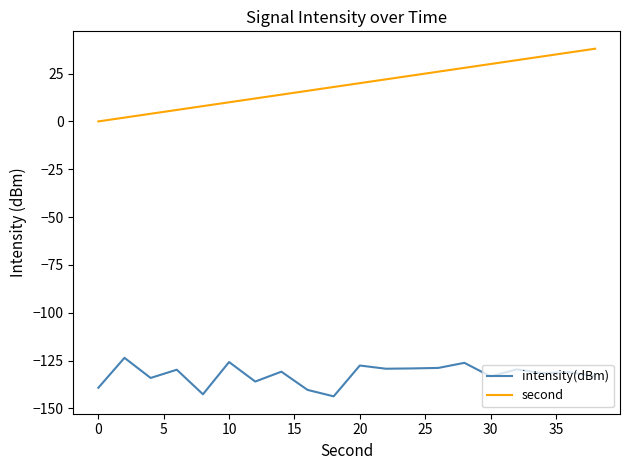

List the series in order of their peak value, lowest first.

intensity(dBm), second